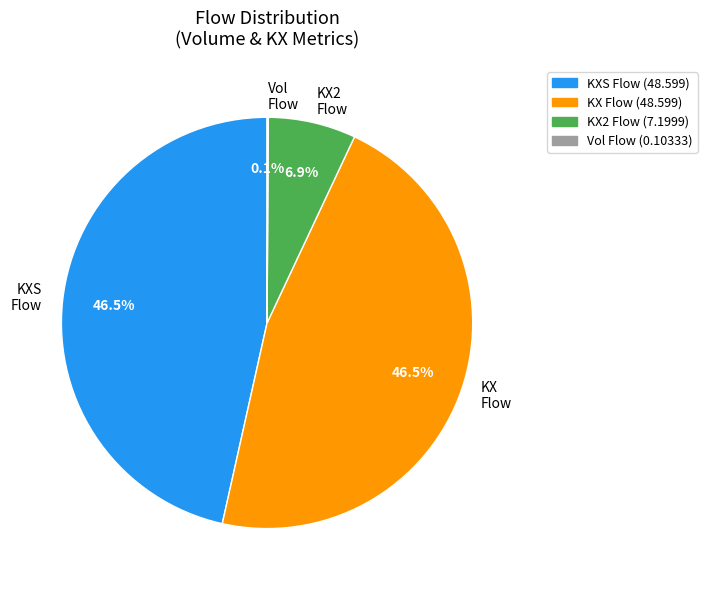

To the nearest percent, what is the difference between the largest and smallest slice percentages?

46%